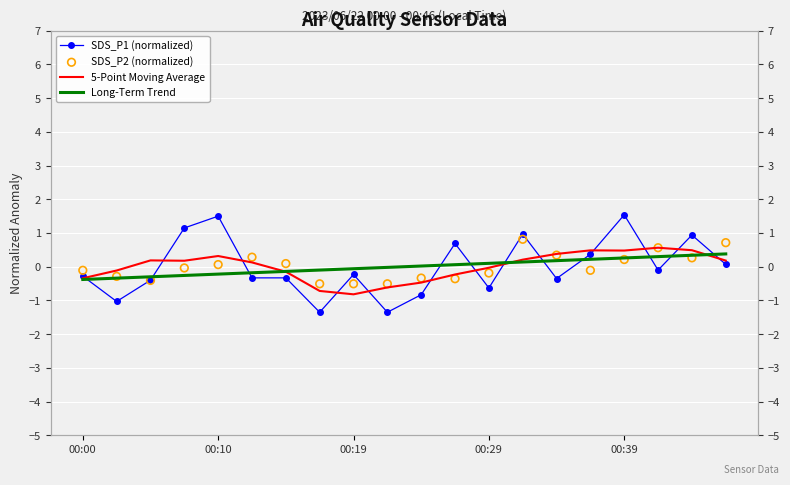

Which series has the largest total across all categories?

5-Point Moving Average